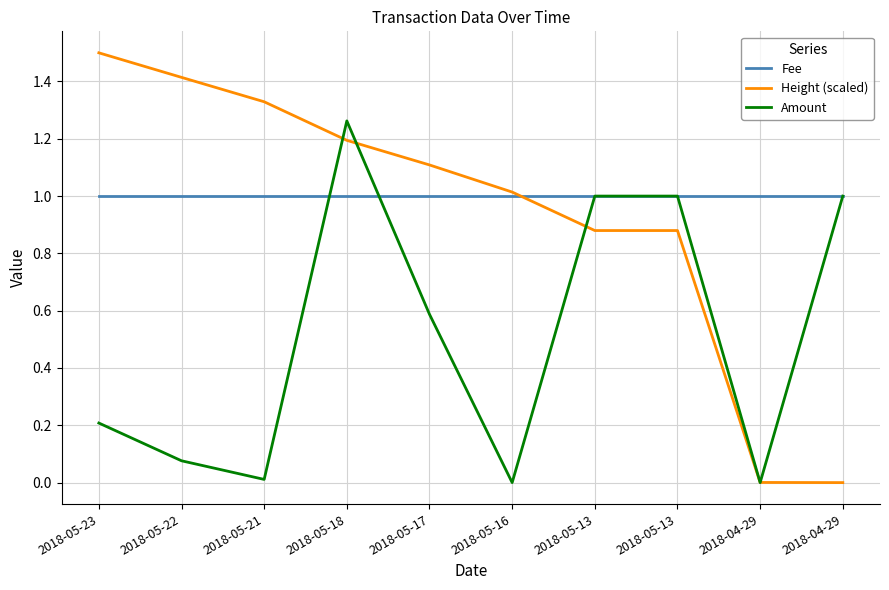

Does the chart display data point markers on the line(s)?

No